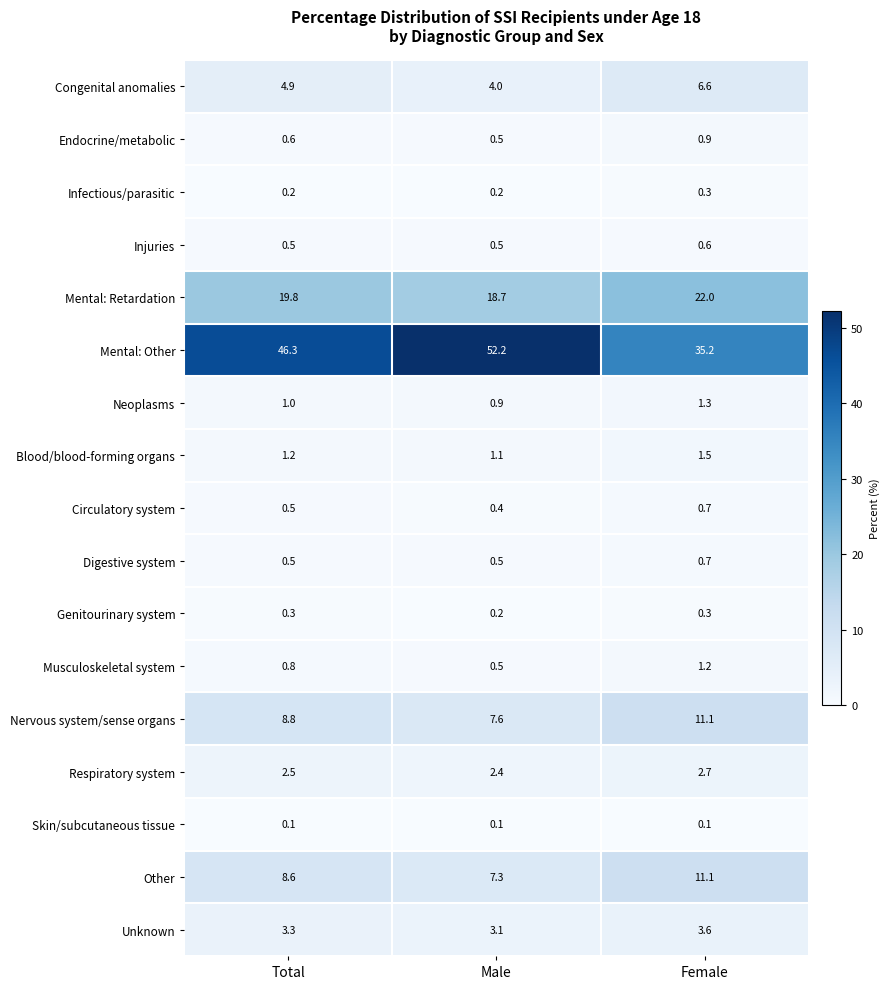

Which series has the widest spread of values?

Mental: Other